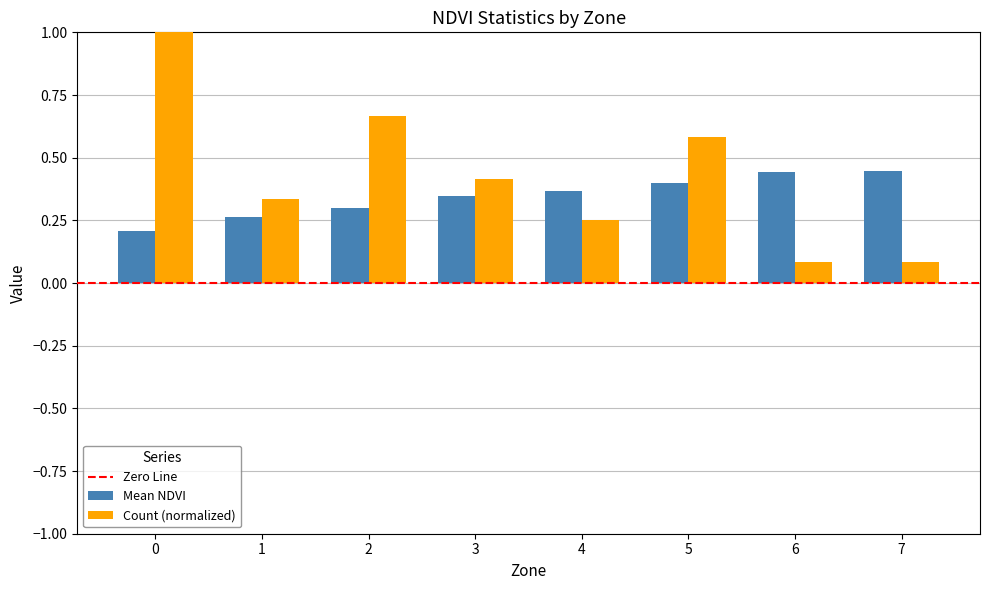

Rank the series by their average value, from lowest to highest.

Mean NDVI, Count (normalized)